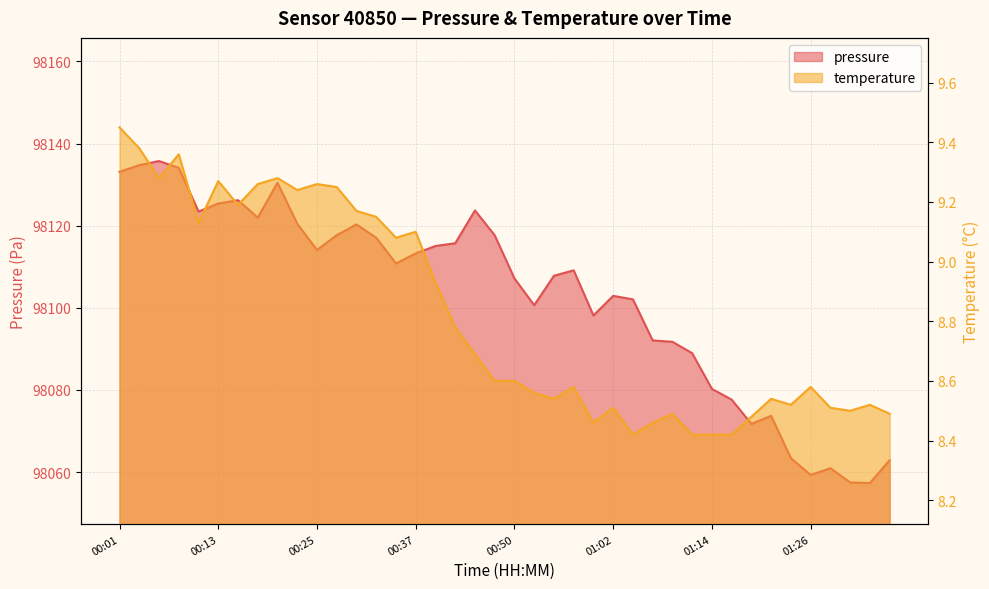

Rank the series at 00:13 from lowest to highest value.

temperature, pressure